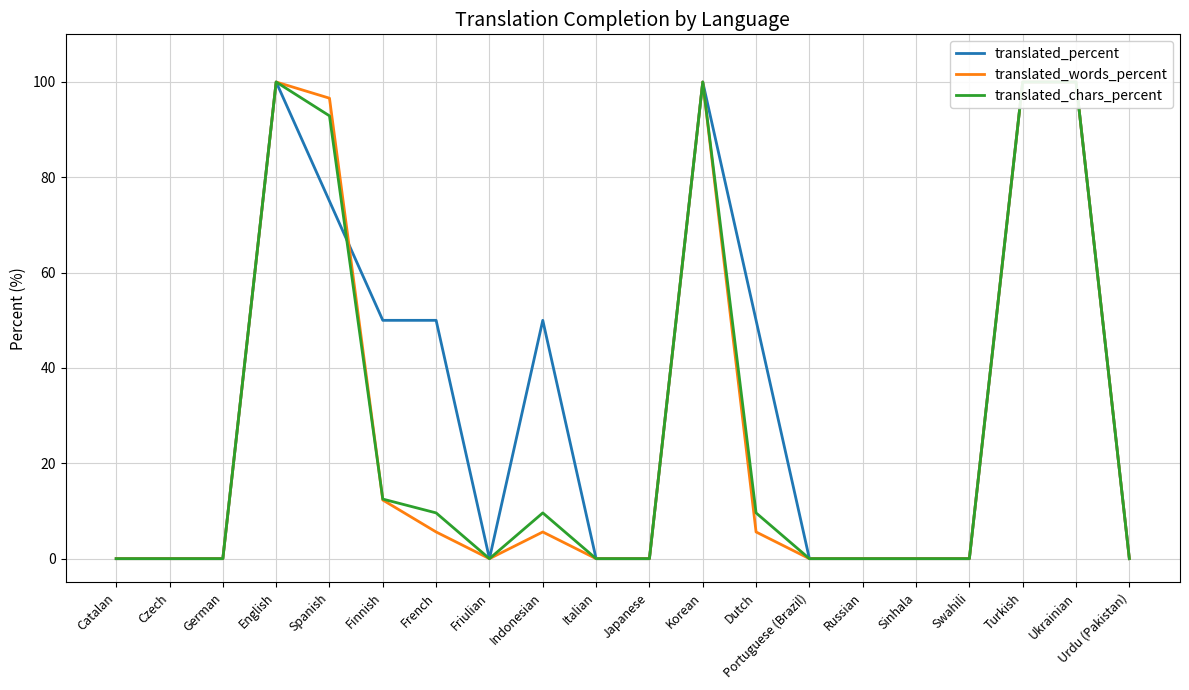

What is the value of the translated_words_percent point at the 12th from the left?

100.0